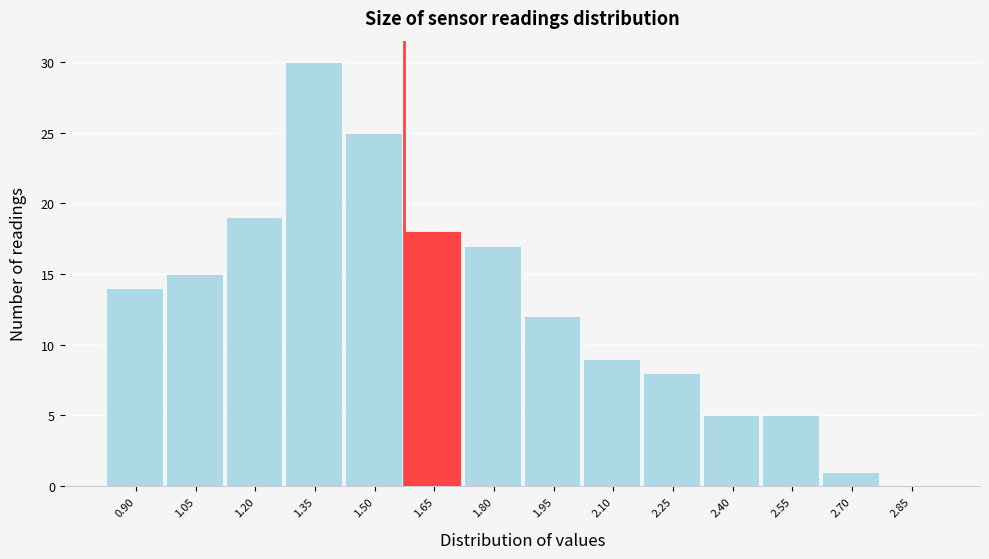

What is the maximum value shown in the chart?

30